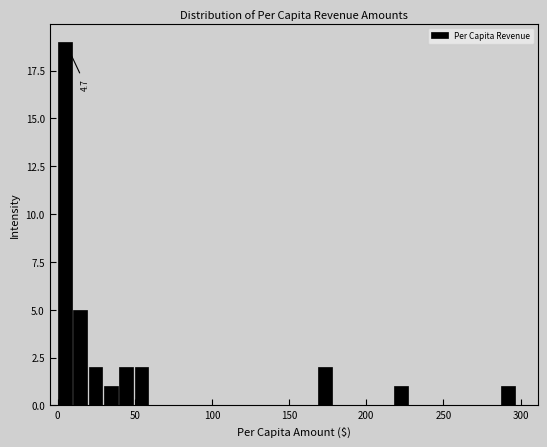

Around what value on the x-axis is the tallest bar? Give the approximate position of its centre, as read against the axis.

5